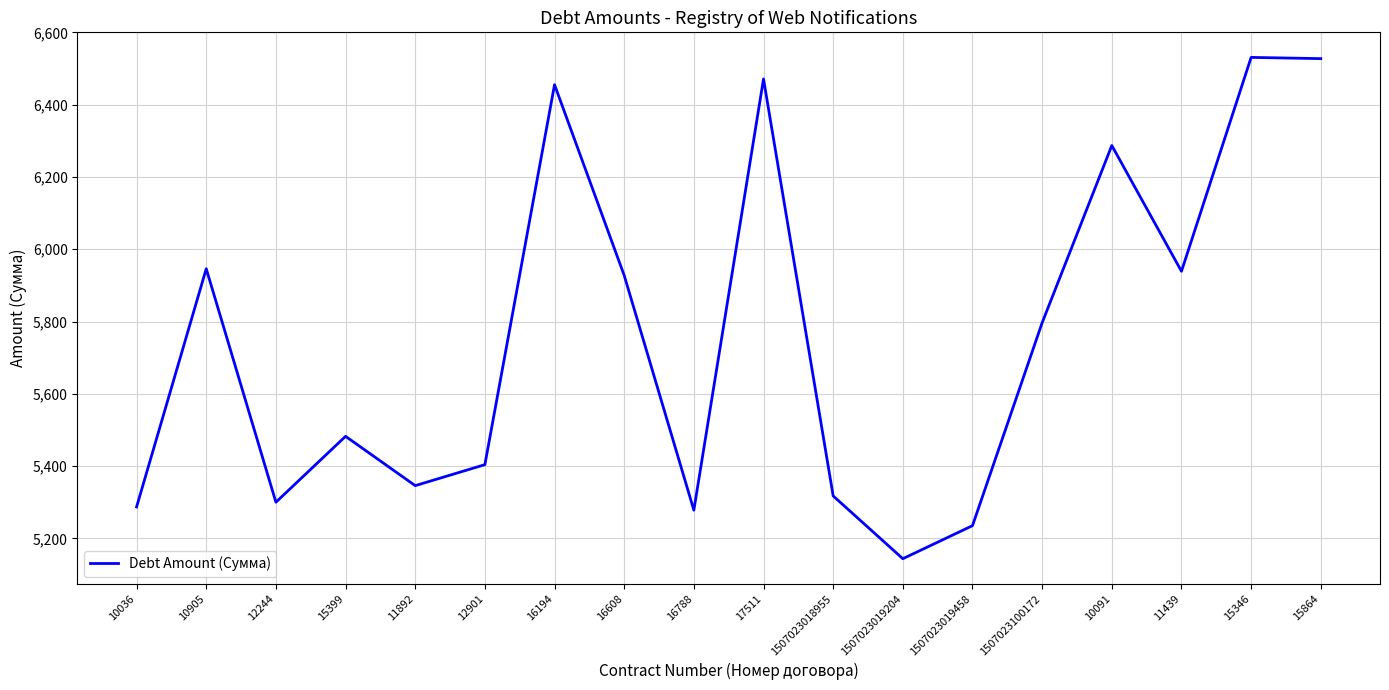

Which has a higher value, 16788 or 1507023019204?

16788